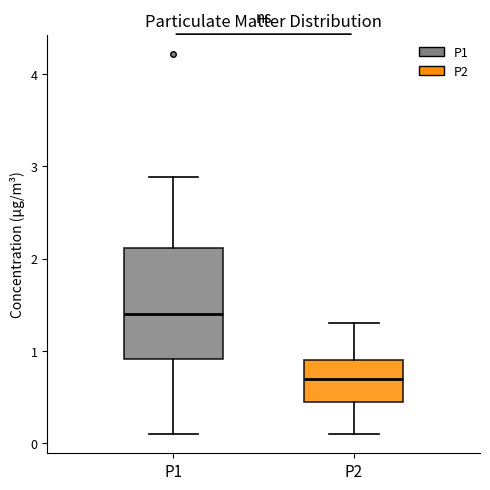

Reading left to right, read every box against the y-axis: the position of its median line, the range the box covers, and the ends of its whiskers. The values are not printed on the chart, so give them approximately, as read against the axis.

P1: median 1.4, box 0.9 to 2.1, whiskers 0.1 to 2.9
P2: median 0.7, box 0.5 to 0.9, whiskers 0.1 to 1.3